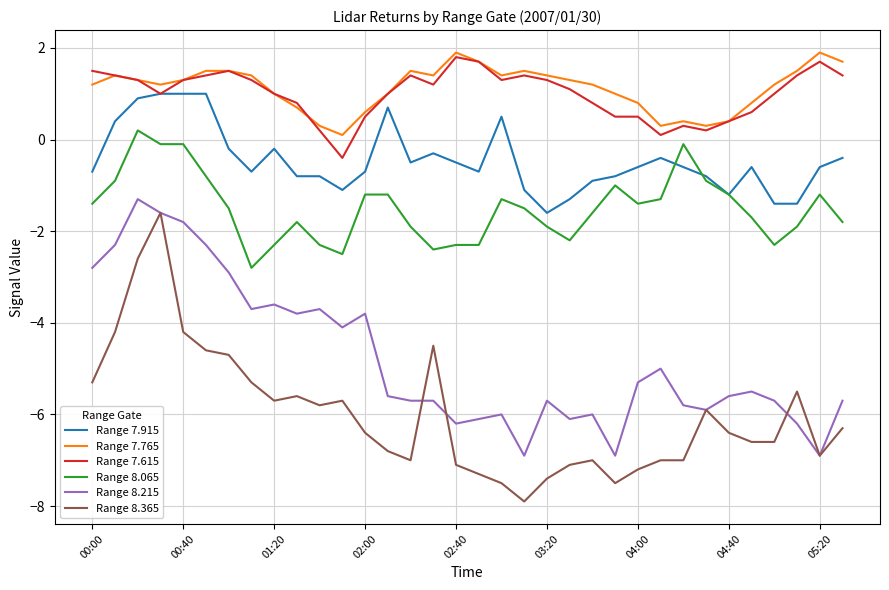

What is the maximum value for Range 7.615?

1.8